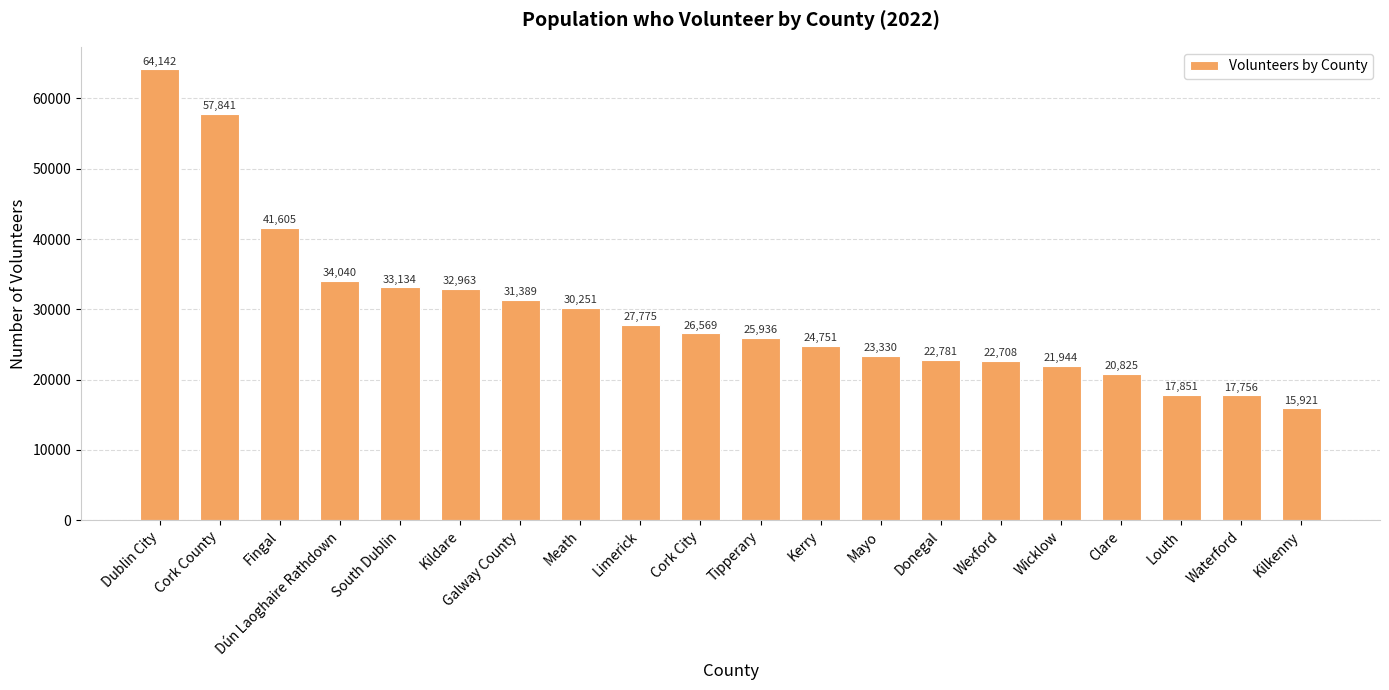

What is the ratio of the value at Waterford to the value at Fingal?

0.4